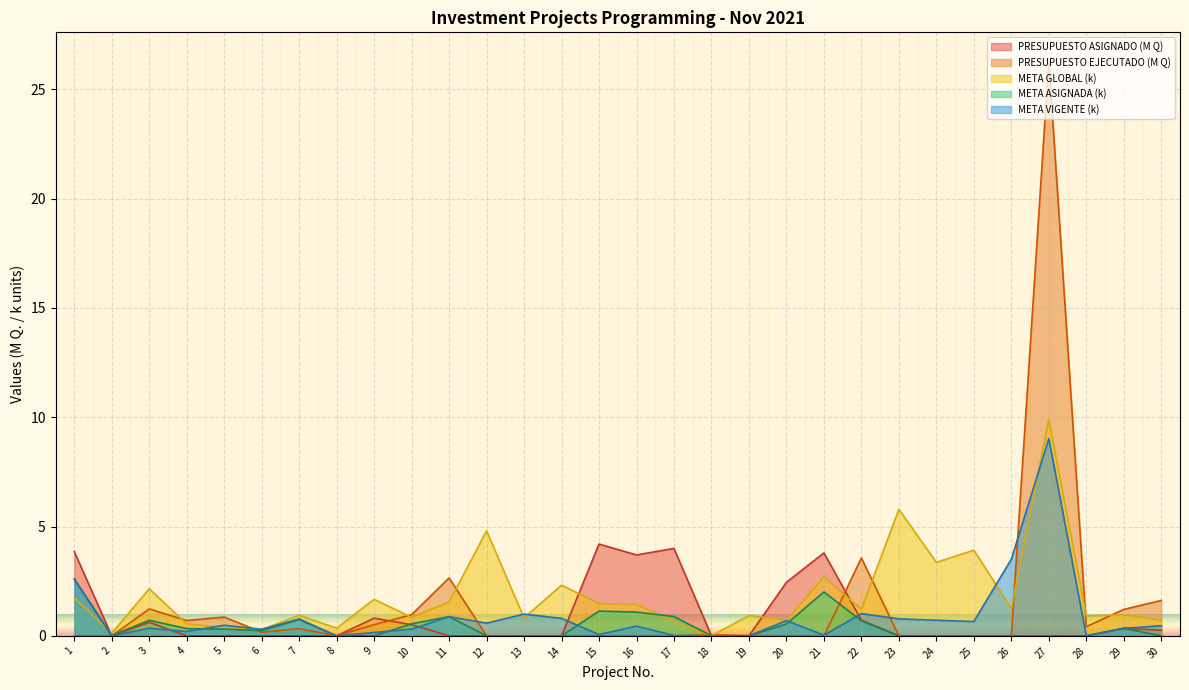

Reading right to left, list all the values displayed in this chart.

PRESUPUESTO ASIGNADO: 0.3	0.3	0.0	0.0	0.0	0.0	0.0	0.0	0.7	3.8	2.5	0.0	0.0	4.0	3.7	4.2	0.0	0.0	0.0	0.0	0.5	0.8	0.0	0.0	0.0	0.0	0.0	0.6	0.0	3.9
PRESUPUESTO EJECUTADO: 1.6	1.2	0.4	26.3	0.0	0.0	0.0	0.0	3.6	0.0	0.0	0.0	0.1	0.0	0.0	0.0	0.0	0.0	0.0	2.7	1.0	0.5	0.0	0.3	0.2	0.9	0.7	1.2	0.0	0.0
META GLOBAL: 0.7	1.0	0.9	9.9	1.3	3.9	3.4	5.8	1.2	2.7	0.7	0.9	0.0	0.7	1.4	1.5	2.3	0.8	4.8	1.5	0.8	1.7	0.4	0.9	0.3	0.4	0.5	2.2	0.1	1.7
META ASIGNADA: 0.0	0.3	0.0	0.0	0.0	0.0	0.0	0.0	0.7	2.0	0.5	0.0	0.0	0.9	1.1	1.1	0.0	0.0	0.0	0.9	0.6	0.0	0.0	0.7	0.2	0.3	0.3	0.7	0.0	2.6
META VIGENTE: 0.5	0.3	0.0	9.0	3.5	0.7	0.7	0.8	1.0	0.0	0.7	0.0	0.0	0.0	0.4	0.1	0.8	1.0	0.6	0.9	0.3	0.2	0.0	0.8	0.3	0.5	0.2	0.4	0.0	2.6